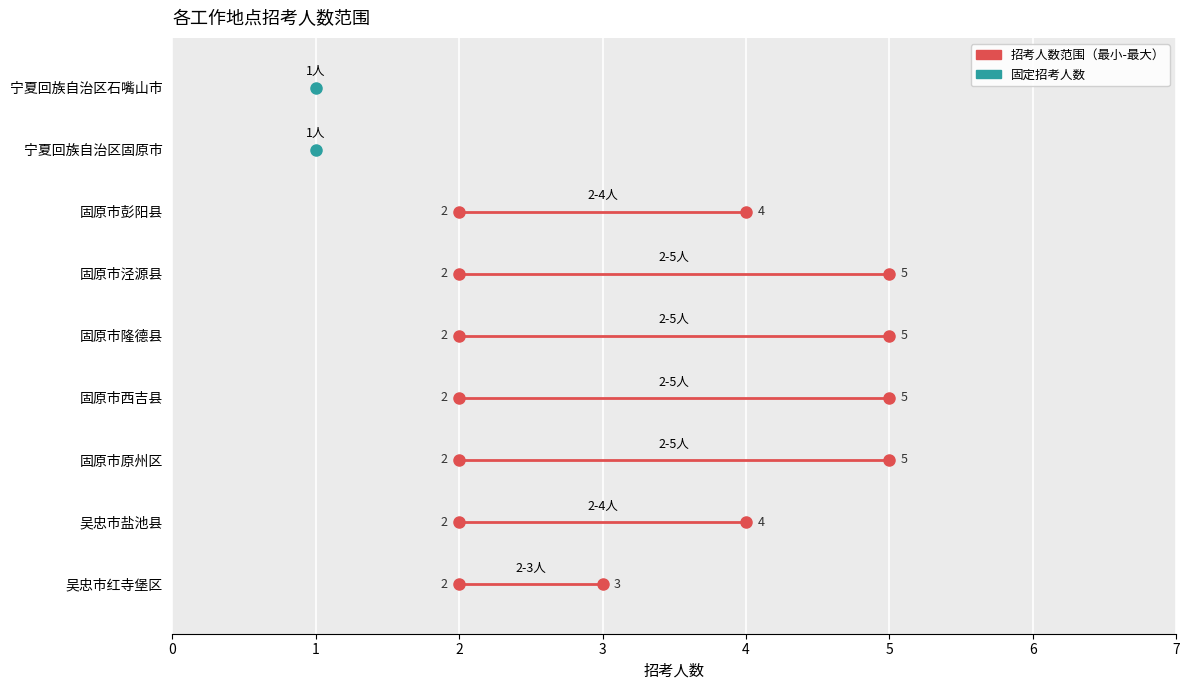

How many data points in 招考人数_max are above 4?

4